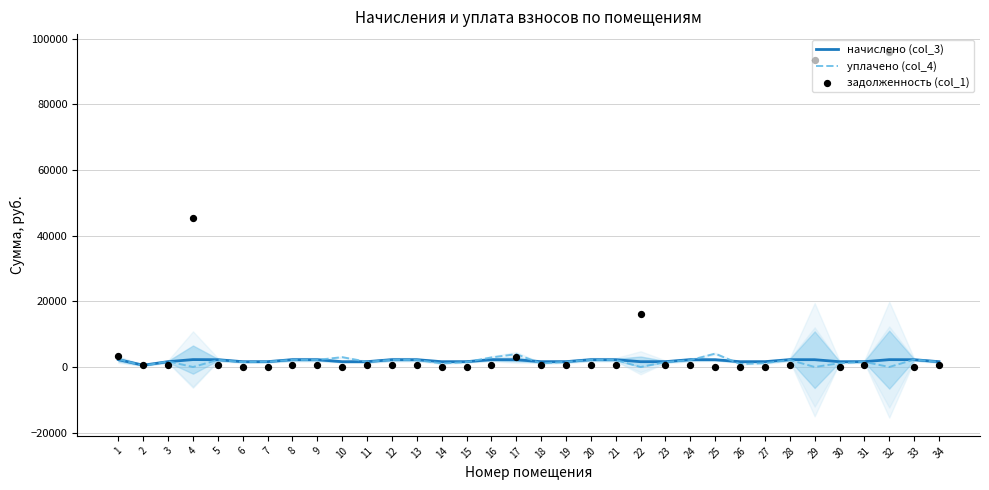

Which series reaches the minimum Y coordinate?

уплачено (col_4)